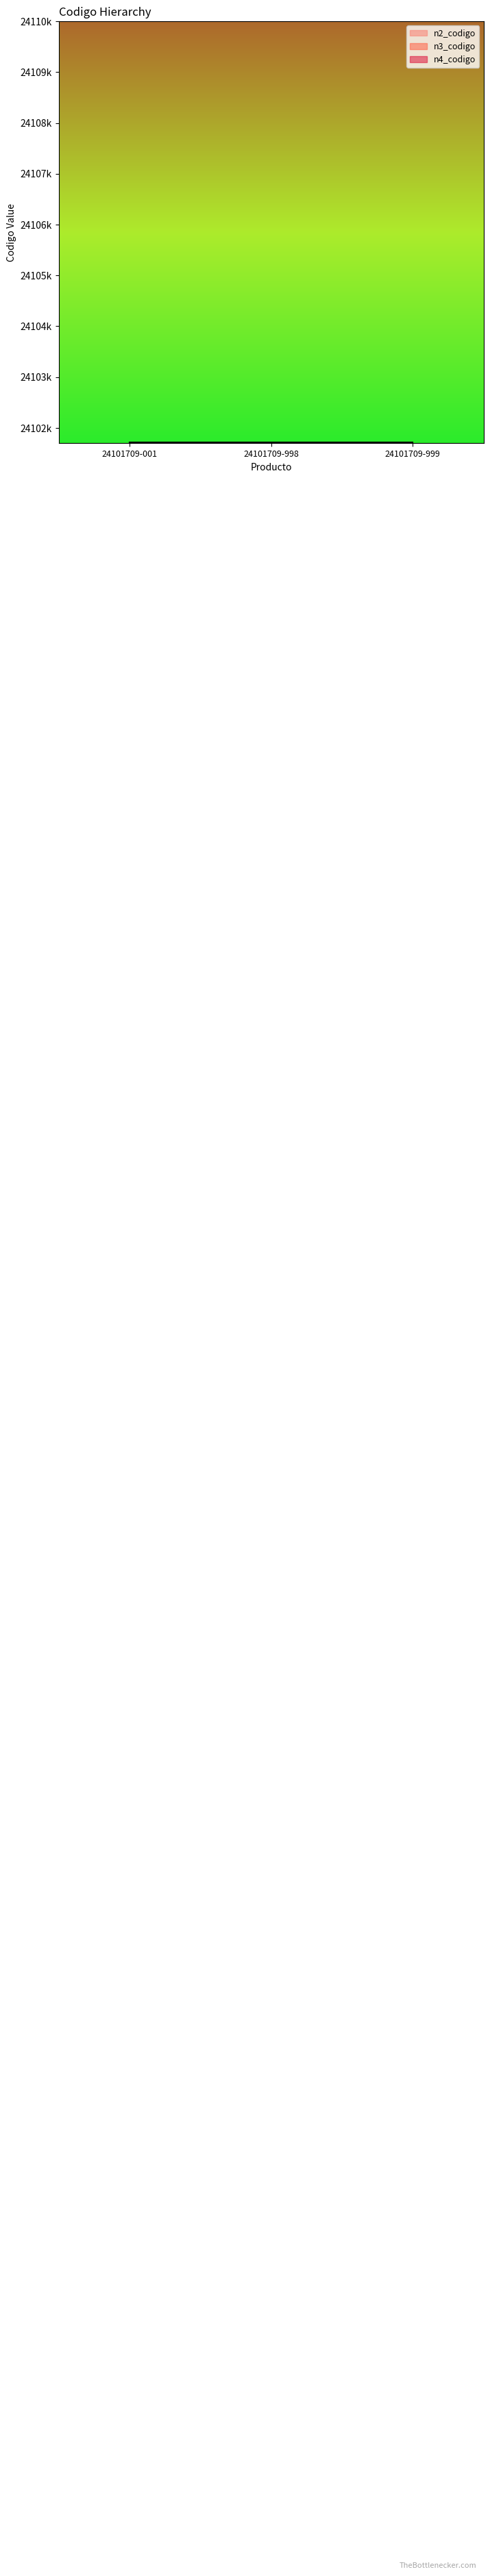

How many lines are shown in the chart?

3